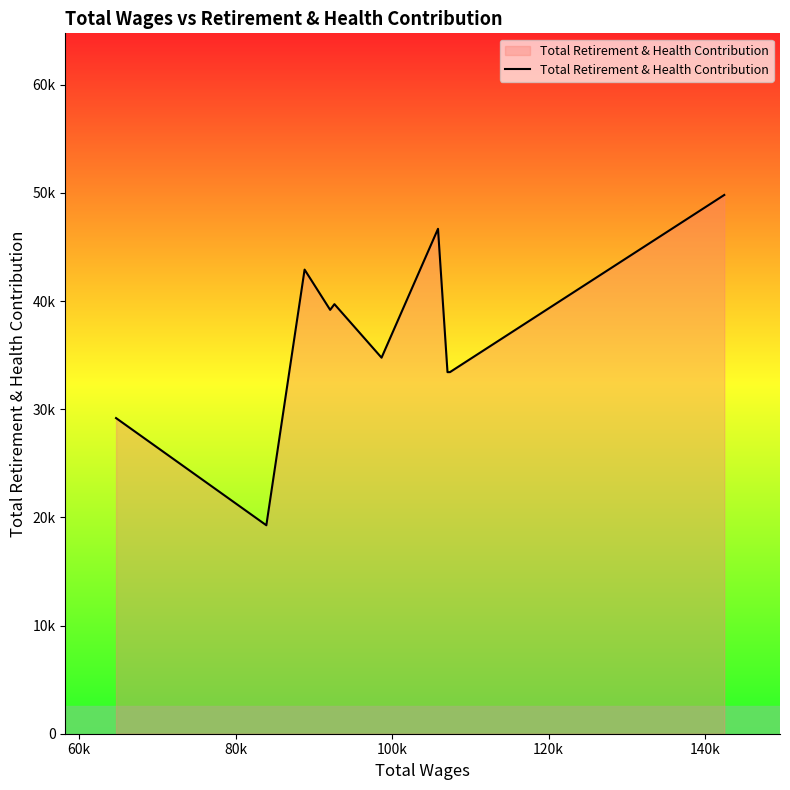

Does the chart have visible grid lines?

No